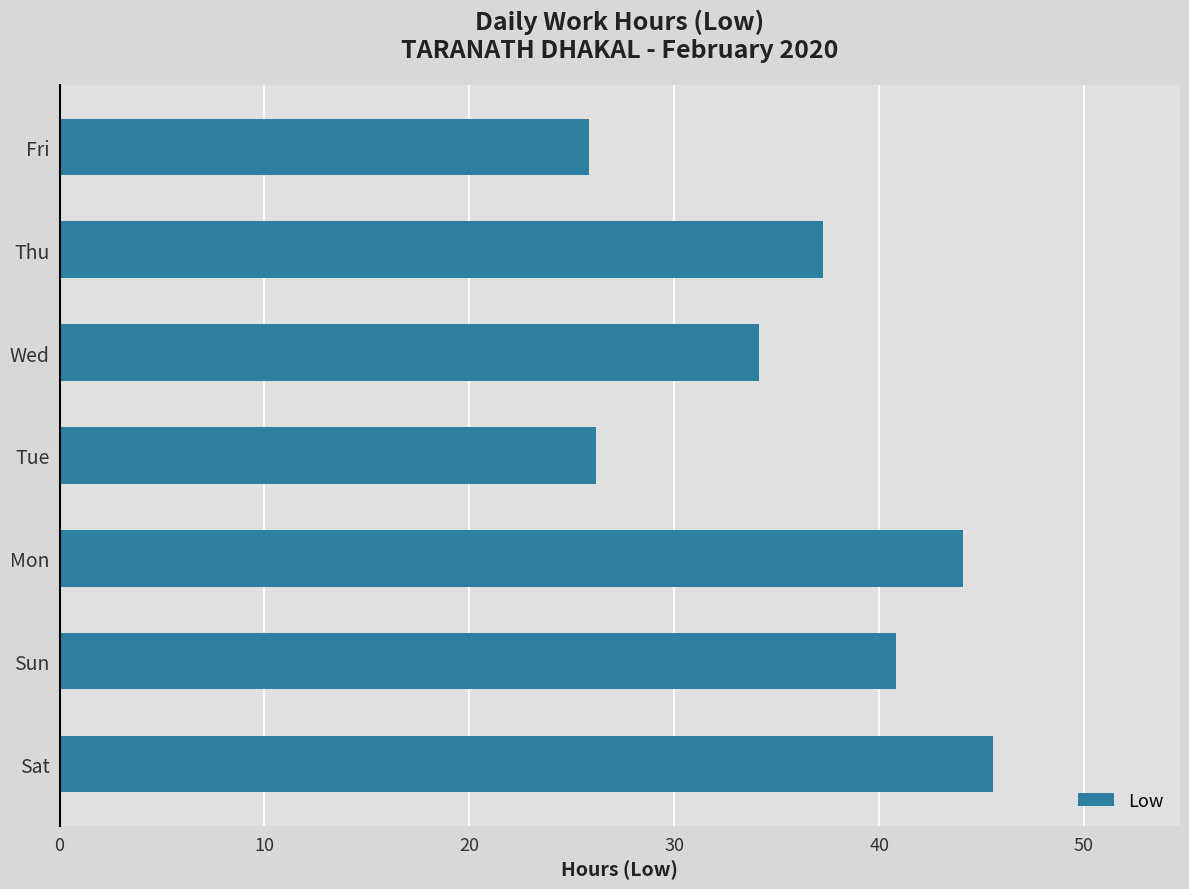

What is the difference between the second highest and minimum values?

18.3